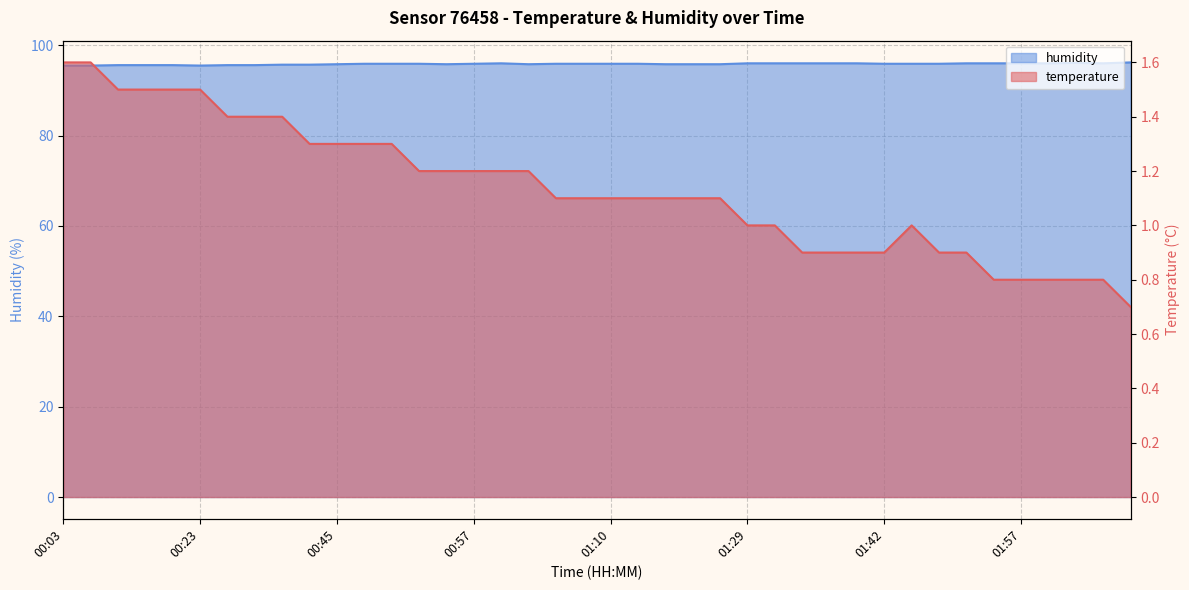

Where does the temperature series first go above 1?

00:03